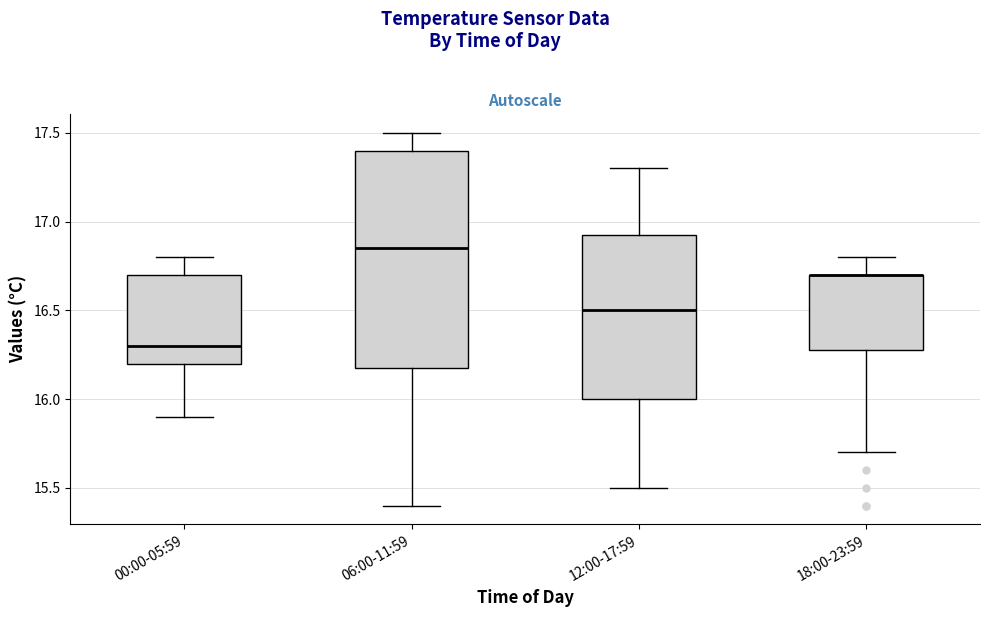

Where is the lower edge of the box for 18:00-23:59 on the y-axis? The values are not printed on the chart, so give them approximately, as read against the axis.

16.30